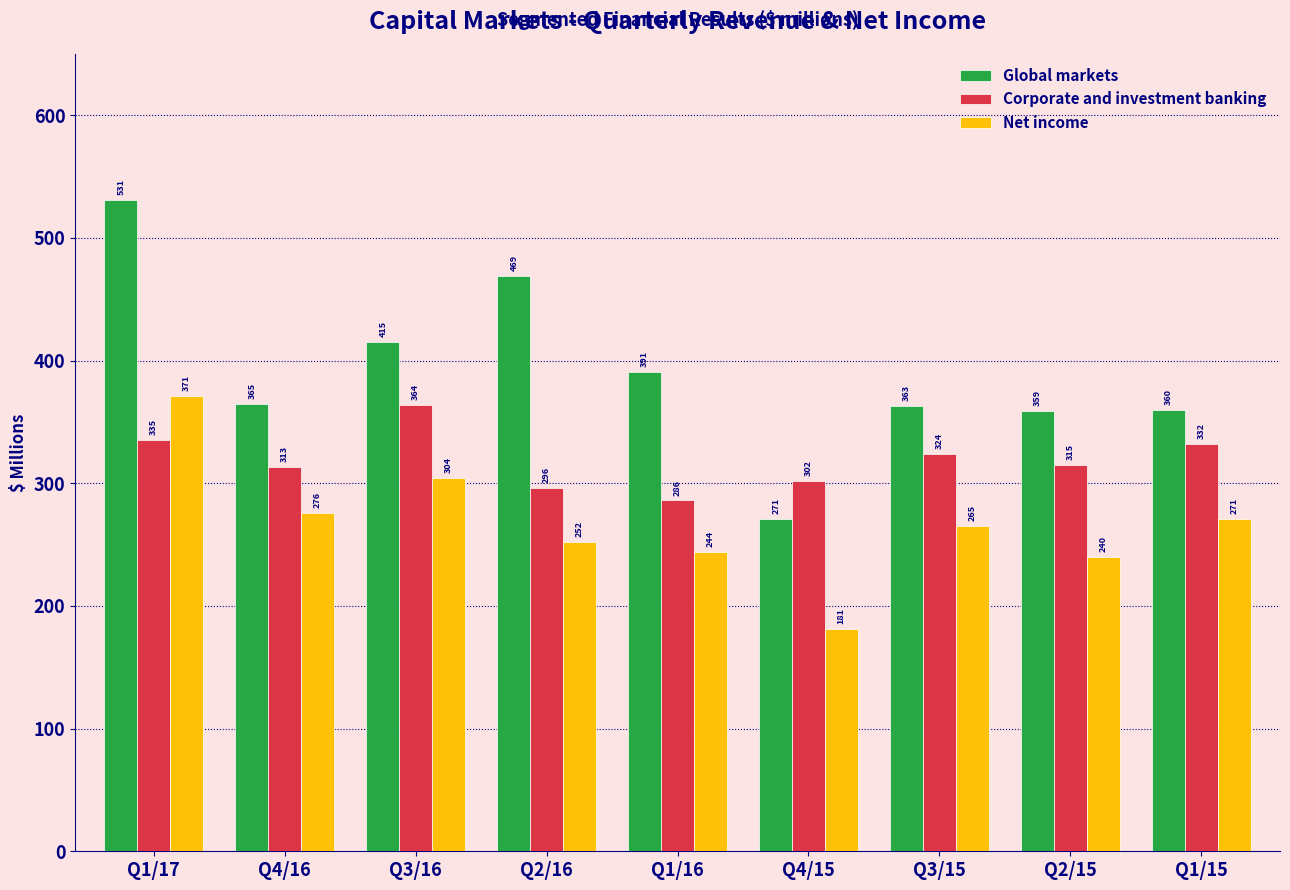

Reading left to right, list all the values displayed in this chart.

Global markets: Q1/17=531	Q4/16=365	Q3/16=415	Q2/16=469	Q1/16=391	Q4/15=271	Q3/15=363	Q2/15=359	Q1/15=360
Corporate and investment banking: Q1/17=335	Q4/16=313	Q3/16=364	Q2/16=296	Q1/16=286	Q4/15=302	Q3/15=324	Q2/15=315	Q1/15=332
Net income: Q1/17=371	Q4/16=276	Q3/16=304	Q2/16=252	Q1/16=244	Q4/15=181	Q3/15=265	Q2/15=240	Q1/15=271